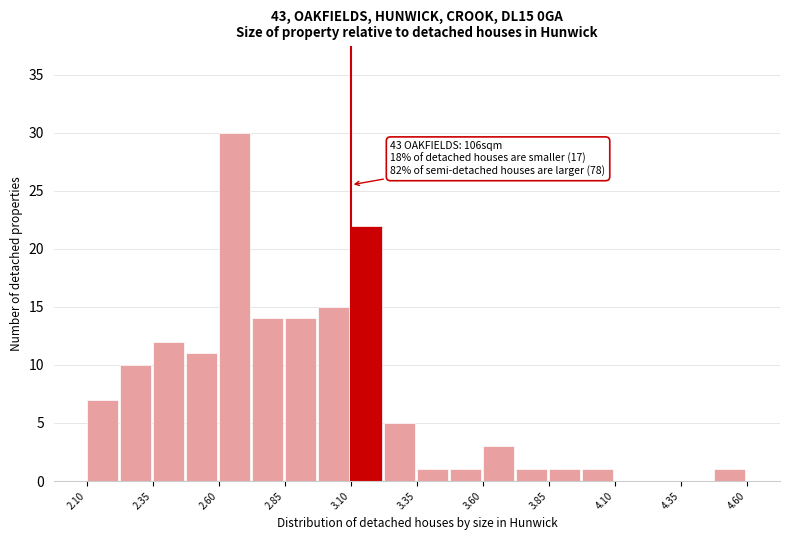

Read against the x-axis, roughly where is the centre of the tallest bar?

2.65